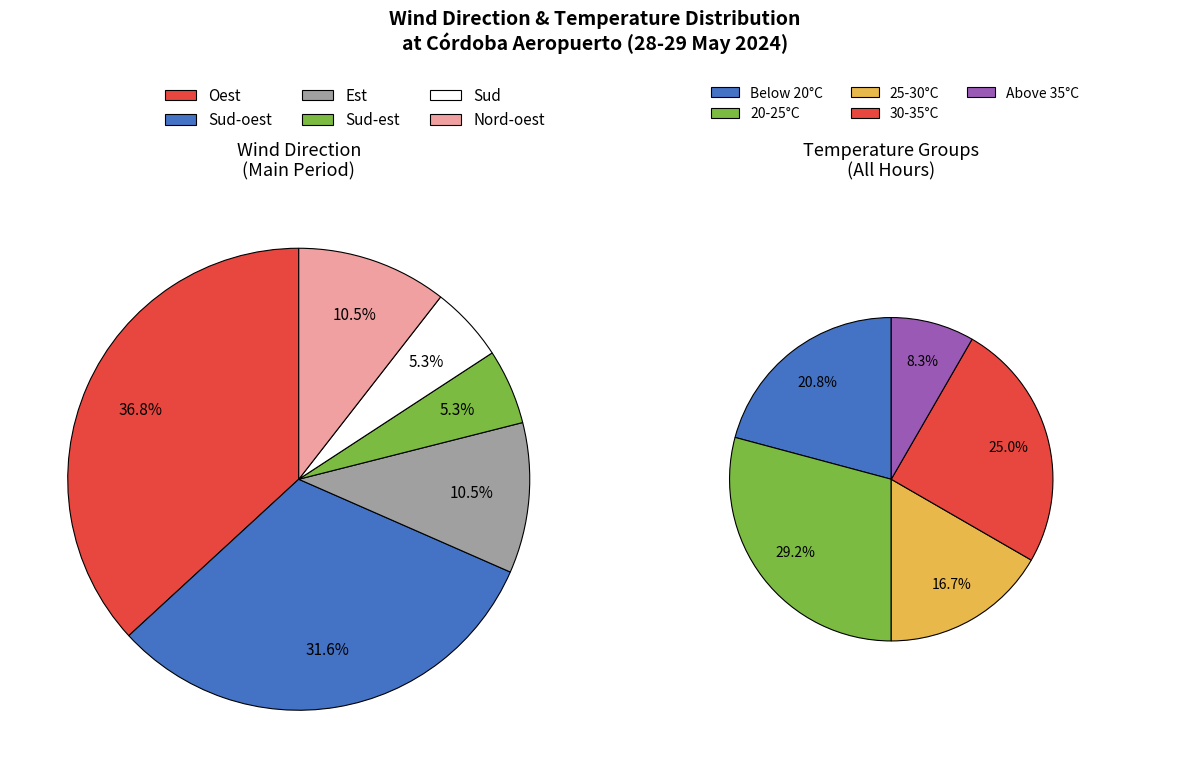

Is there a majority slice in this chart?

No